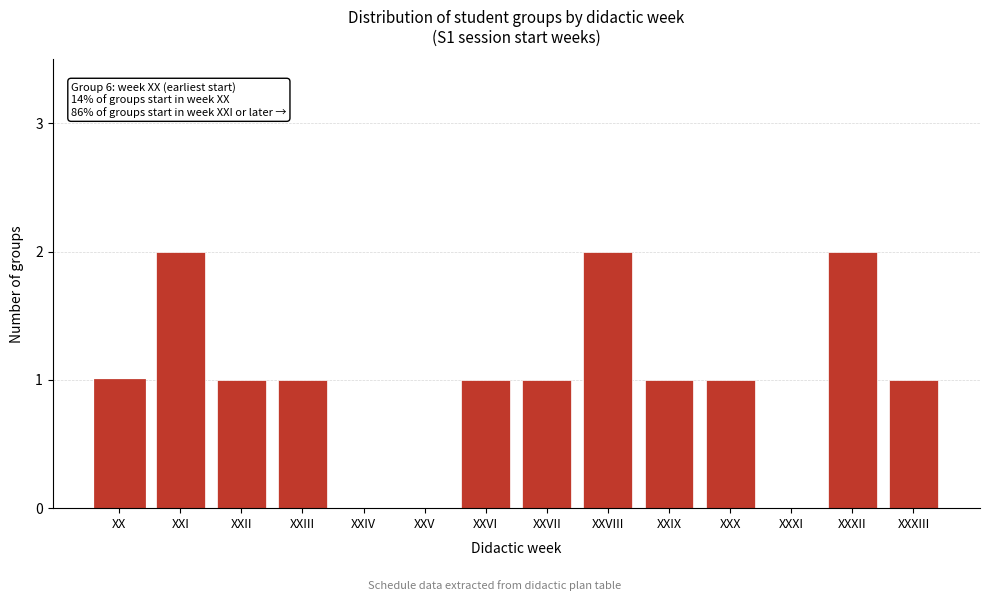

Reading left to right, extract all data points from this chart.

XX=1	XXI=2	XXII=1	XXIII=1	XXIV=0	XXV=0	XXVI=1	XXVII=1	XXVIII=2	XXIX=1	XXX=1	XXXI=0	XXXII=2	XXXIII=1